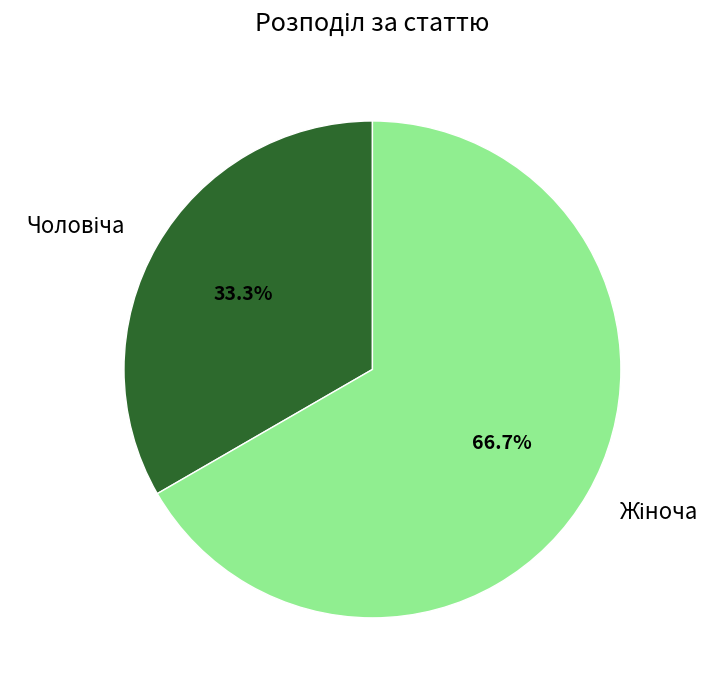

Is there a majority slice in this chart?

Yes